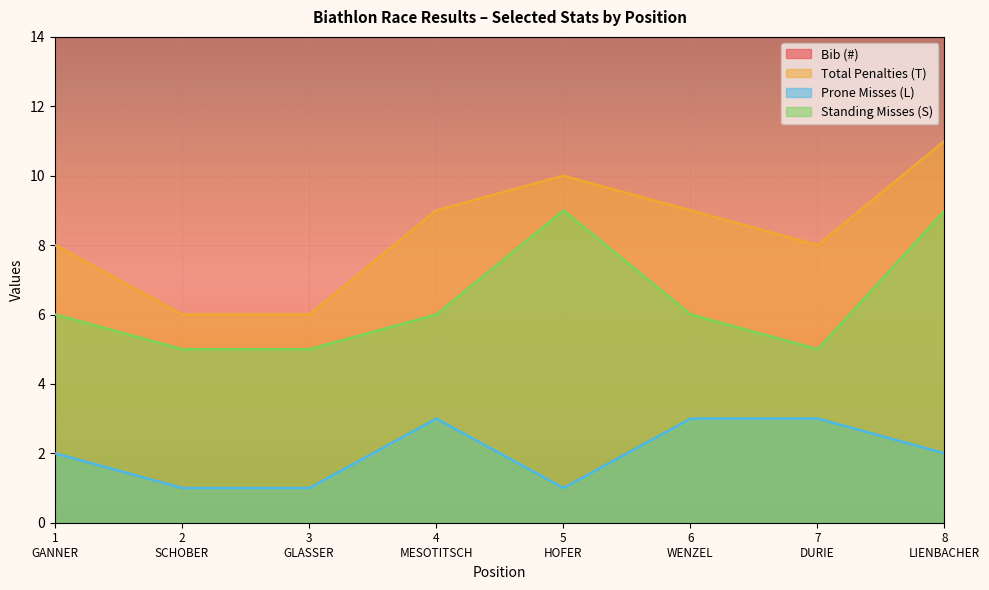

Which series has the largest total across all categories?

Bib (#)